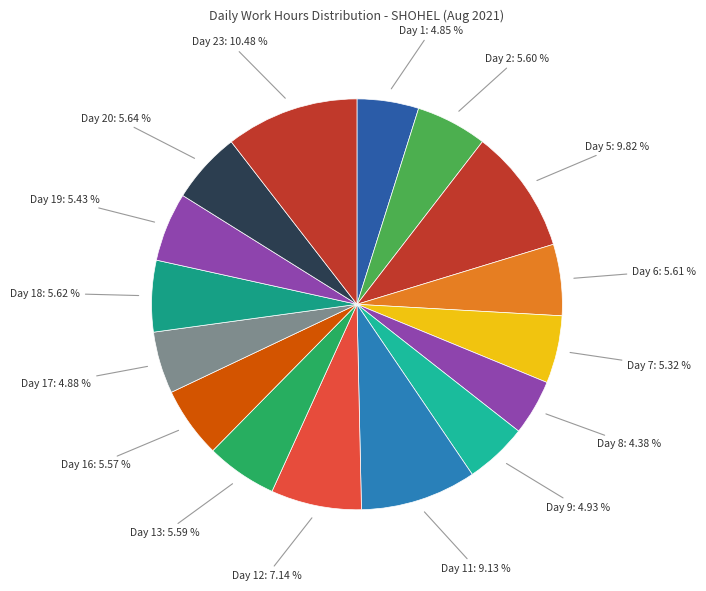

Which category has the biggest portion of the pie?

Day 23: 10.48 %